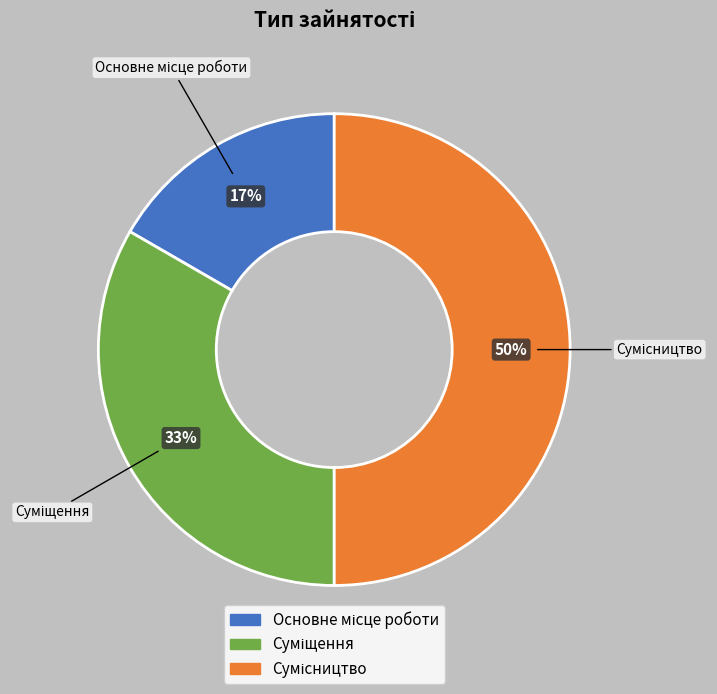

To the nearest percent, what is the difference between the largest and smallest slice percentages?

33%